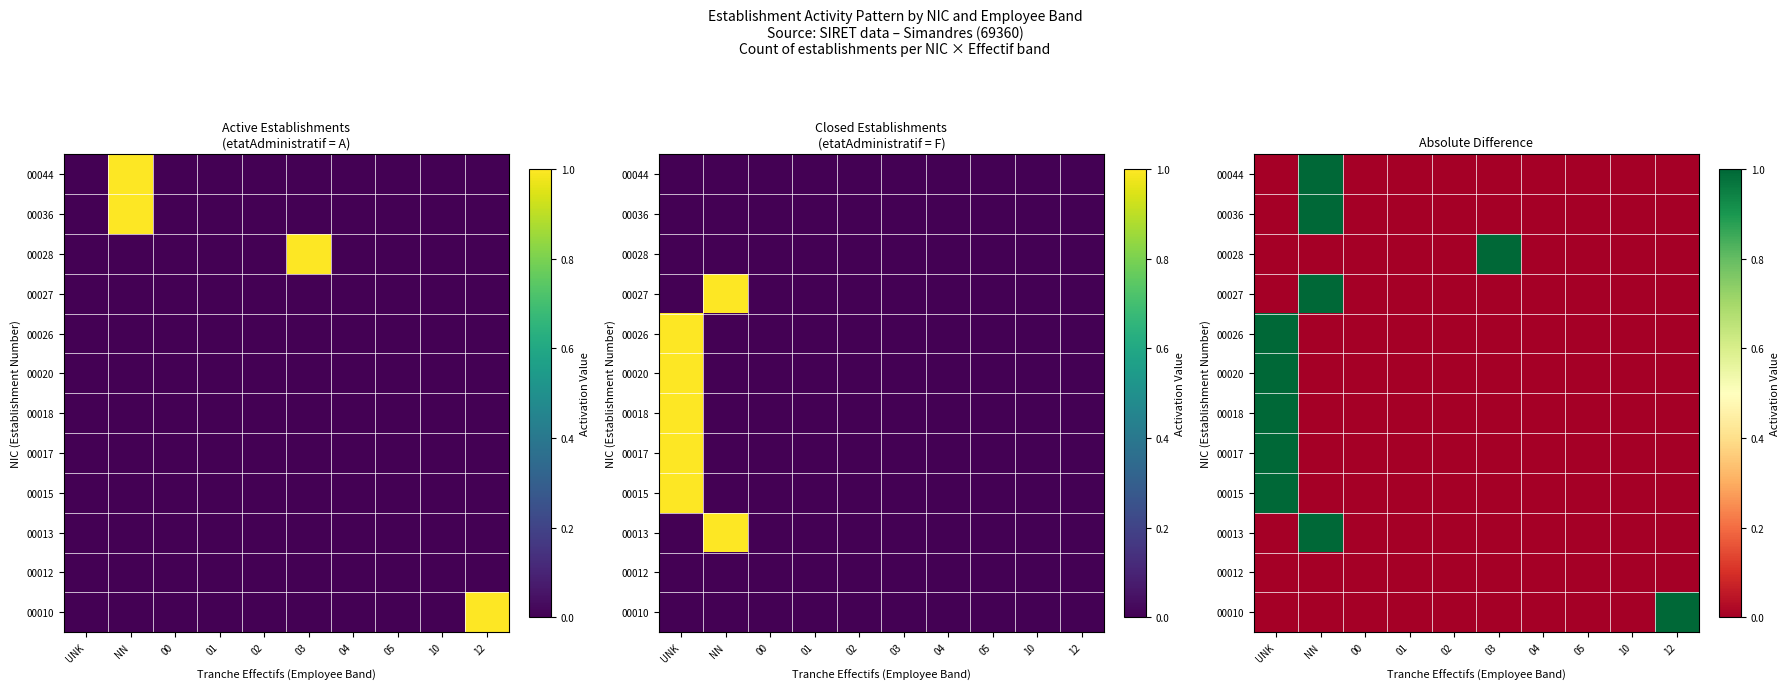

Is the value of 00015 at 12 greater than the value of 00017 at 12?

No